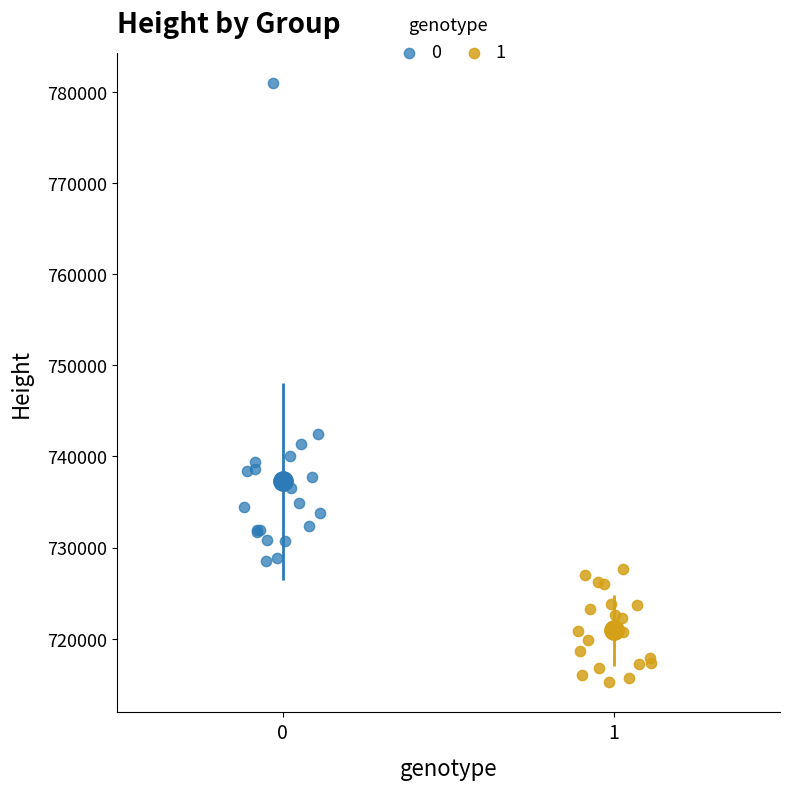

Which series contains the lowest Y value?

1